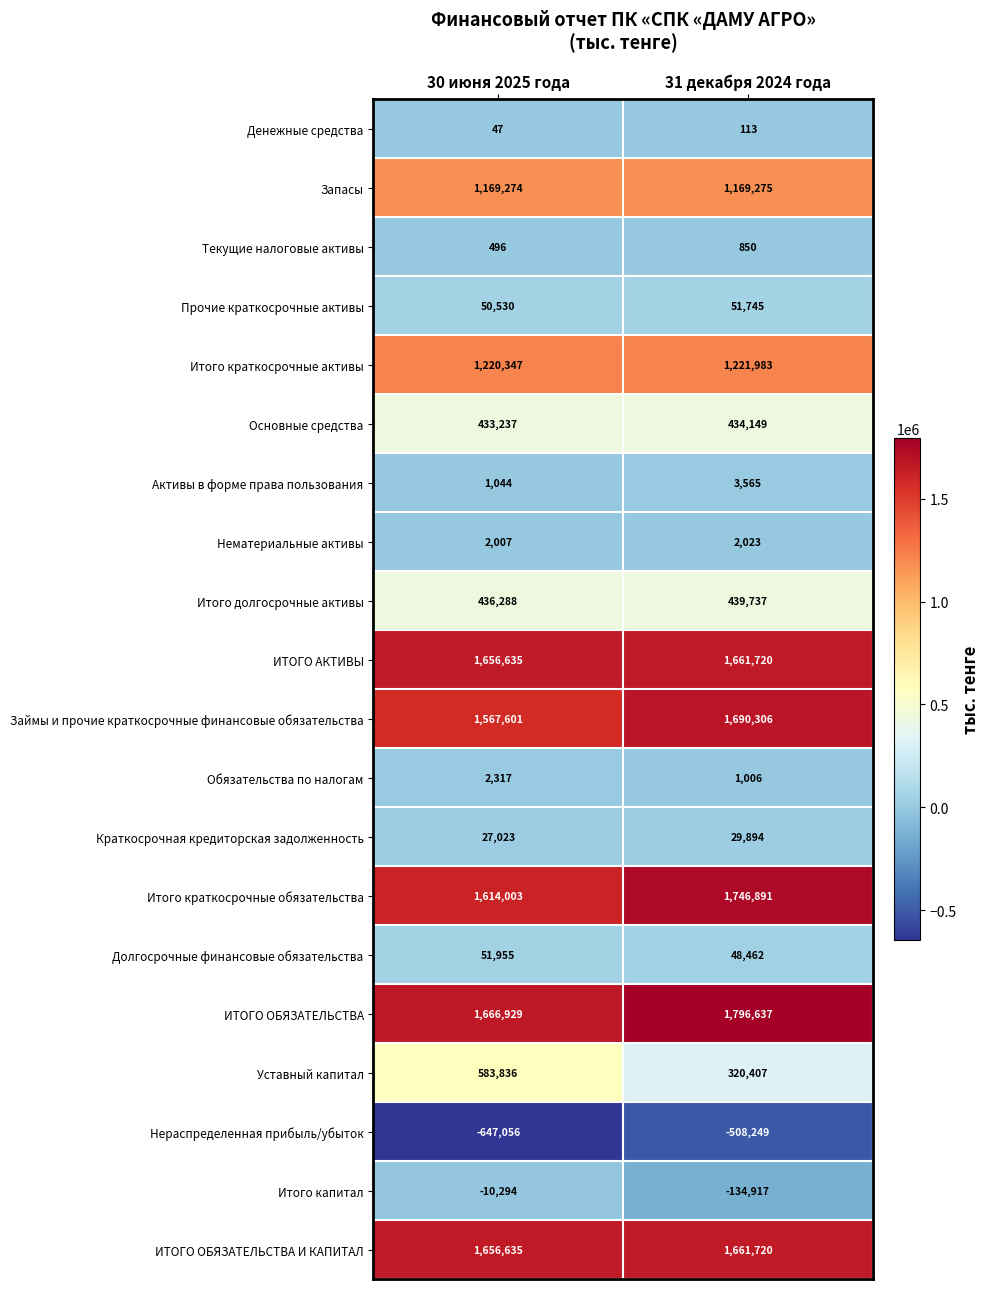

Which label corresponds to the largest value in the chart?

31 декабря 2024 года